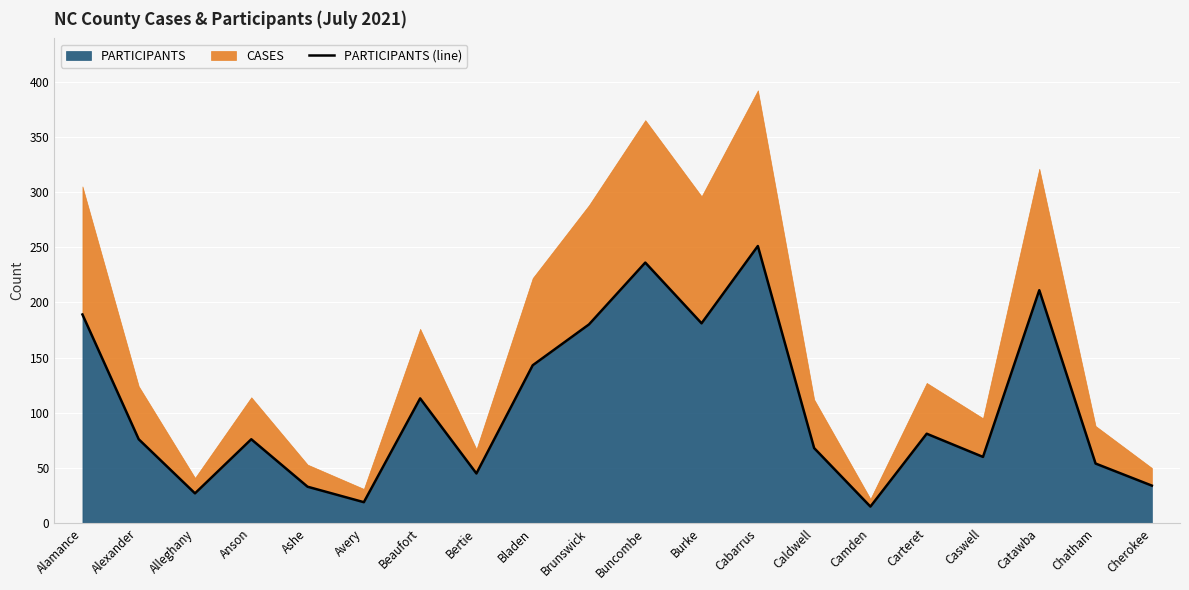

Reading right to left, extract all data points from this chart.

Cherokee=34	Chatham=54	Catawba=211	Caswell=60	Carteret=81	Camden=15	Caldwell=68	Cabarrus=251	Burke=181	Buncombe=236	Brunswick=180	Bladen=143	Bertie=45	Beaufort=113	Avery=19	Ashe=33	Anson=76	Alleghany=27	Alexander=76	Alamance=189